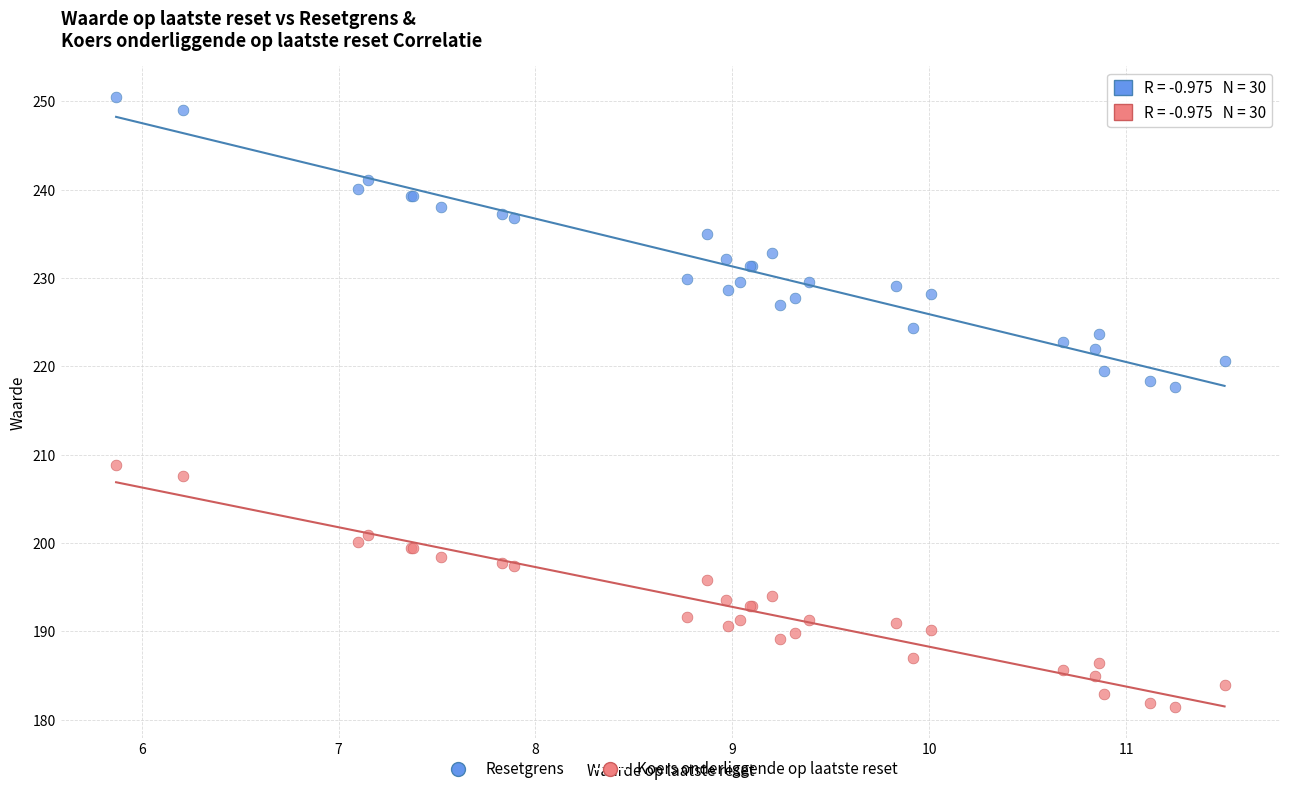

Which series reaches the minimum Y coordinate?

Koers onderliggende op laatste reset